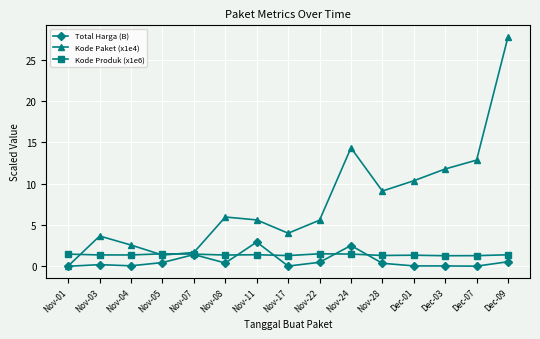

Does the chart have visible grid lines?

Yes